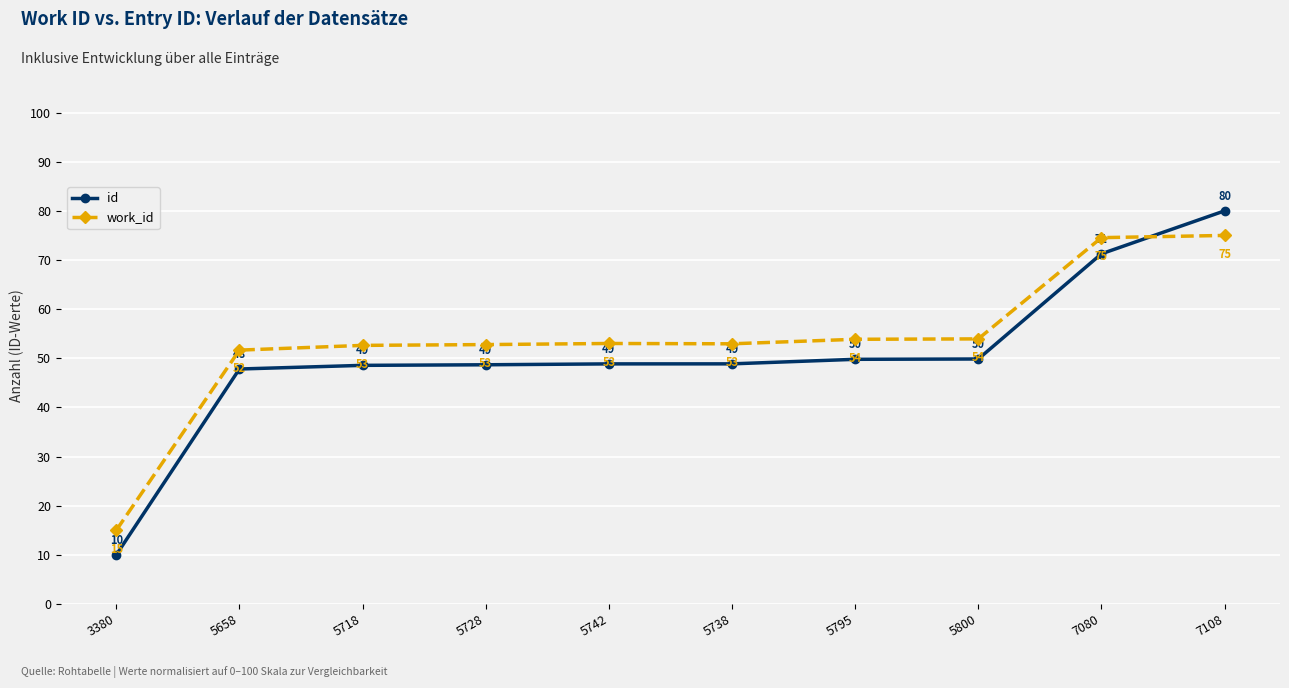

How many lines are shown in the chart?

2